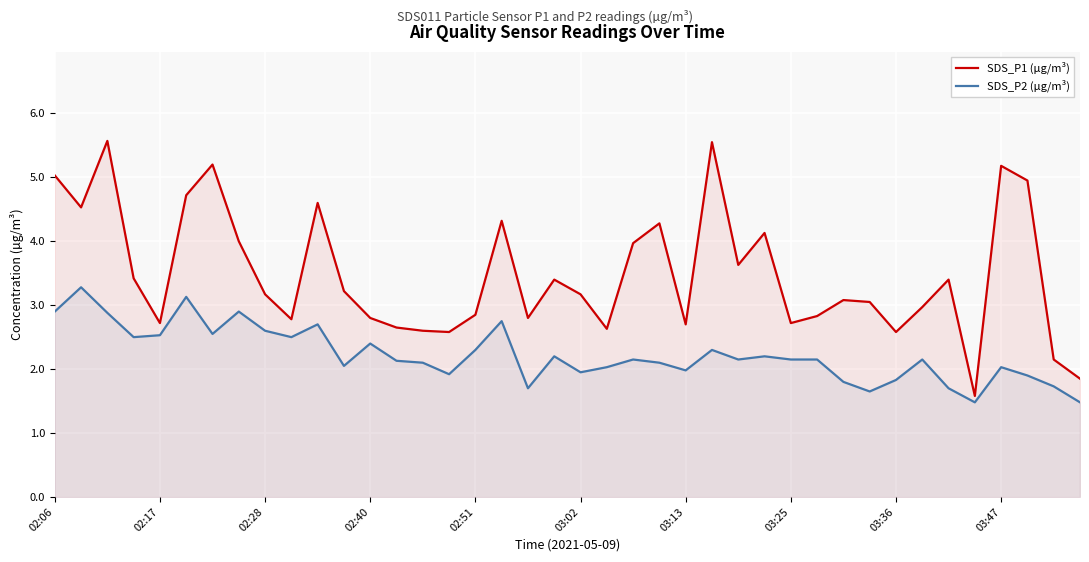

What is the minimum value shown in the chart?

1.5